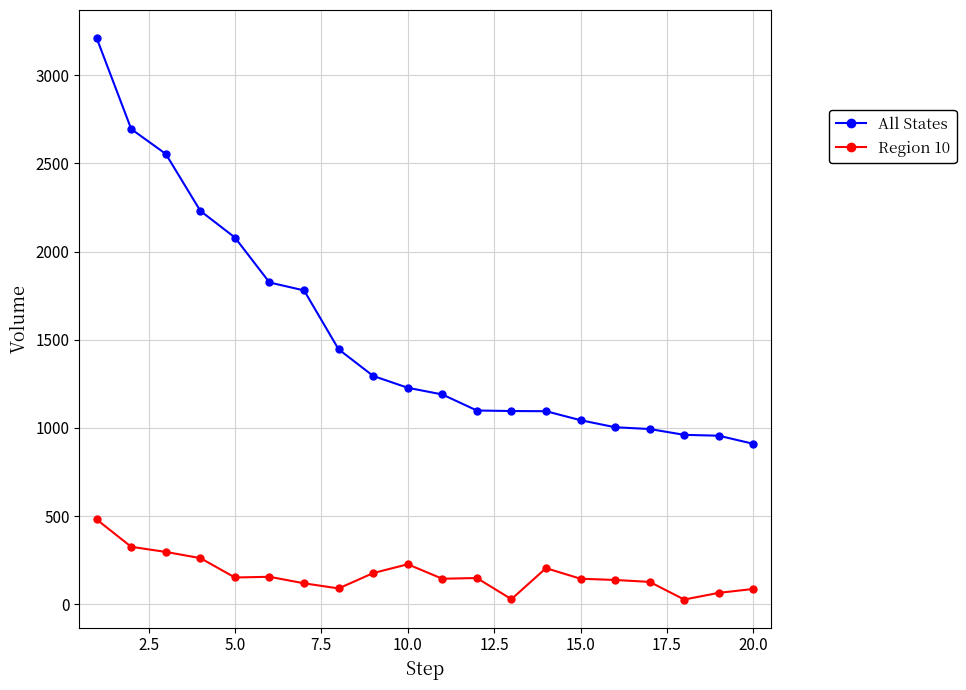

How many lines are shown in the chart?

2